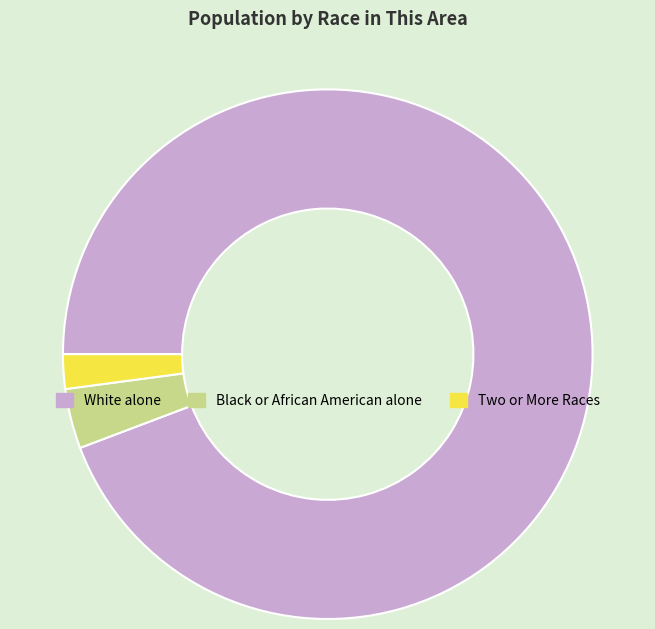

Combined, do White alone and Two or More Races account for over 50%?

Yes